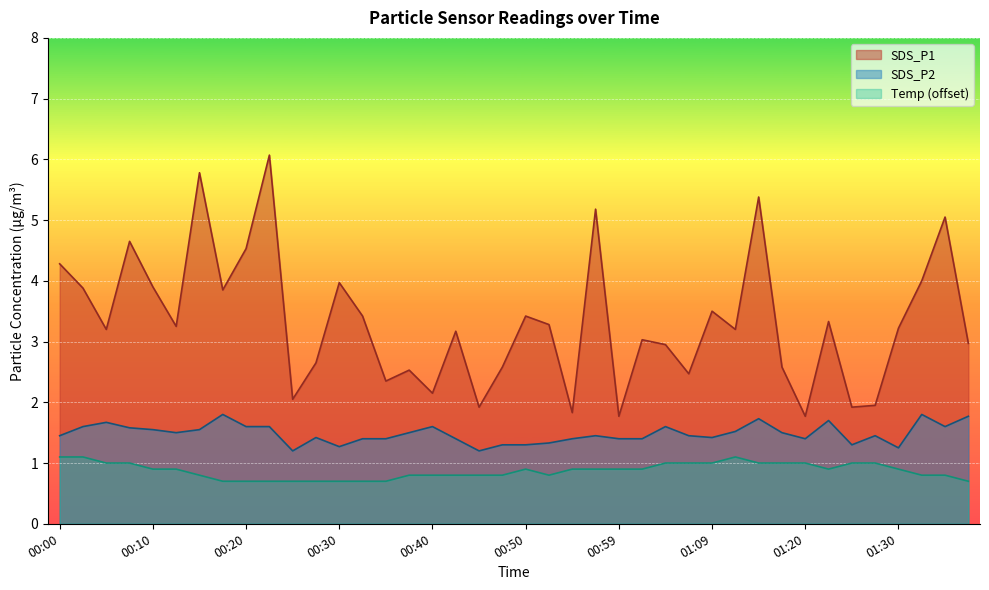

True or false: SDS_P1 and SDS_P2 cross at least once.

False